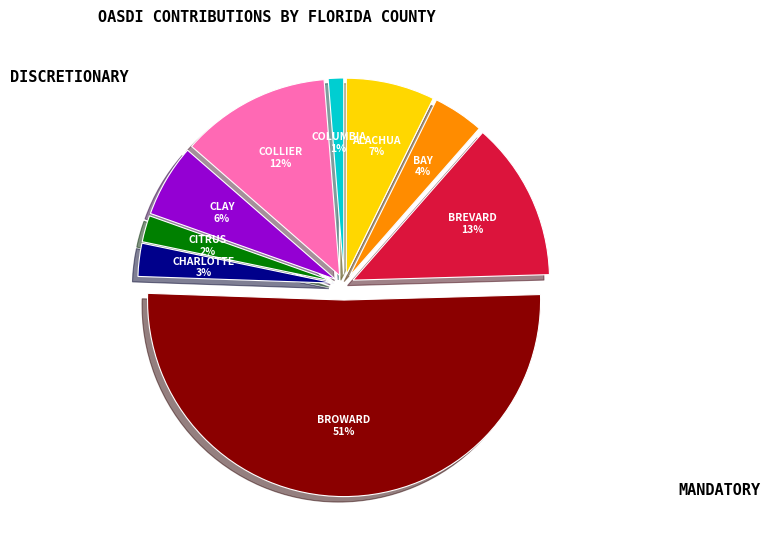

To the nearest percent, what is the difference between the largest and smallest slice percentages?

50%